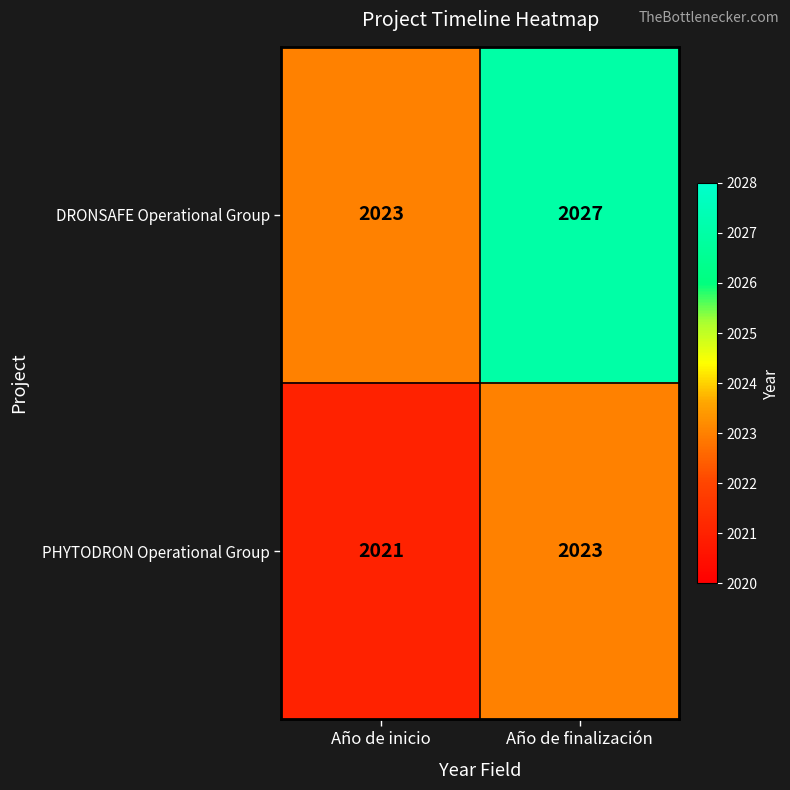

Rank the series by their average value, from lowest to highest.

PHYTODRON Operational Group, DRONSAFE Operational Group